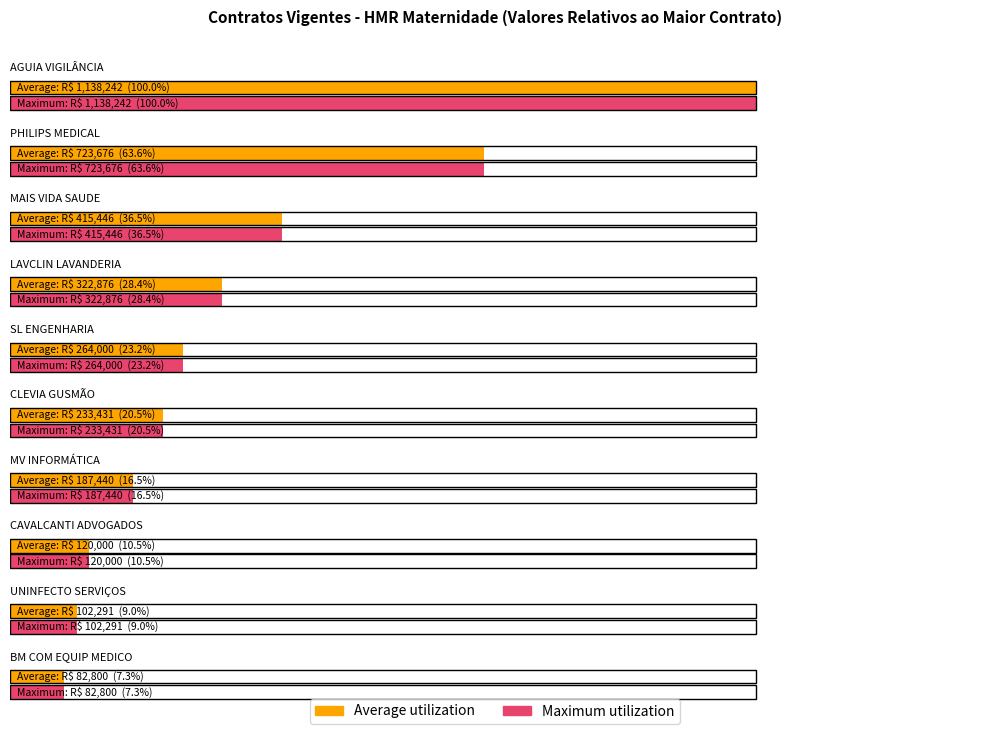

What is the label of the 1st bar from the right?

BM COM EQUIP MEDICO